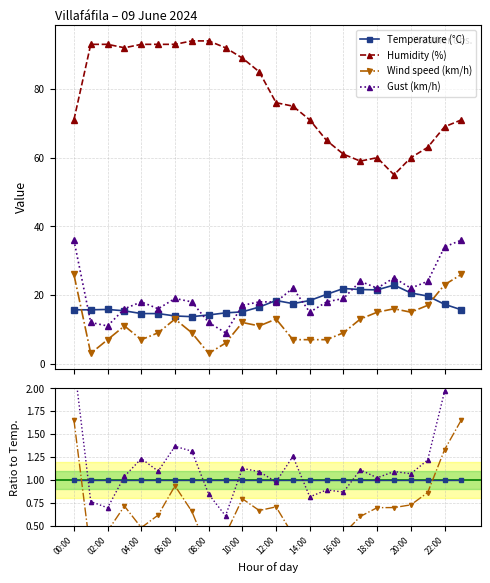

List the series in order of their peak value, highest first.

Humidity (%), Gust (km/h), Wind speed (km/h), Temperature (°C)